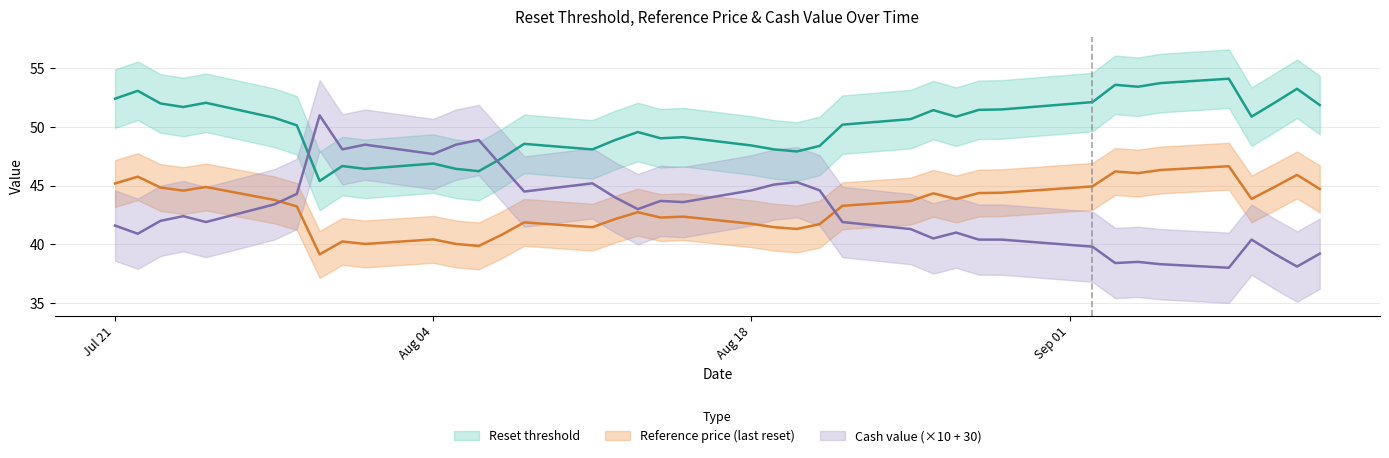

List the labels in order of Cash value value, smallest first.

2025-09-08, 2025-09-11, 2025-09-05, 2025-09-03, 2025-09-04, 2025-09-10, 2025-09-12, 2025-09-02, 2025-08-28, 2025-08-29, 2025-09-09, 2025-08-26, 2025-07-22, 2025-08-27, 2025-08-25, 2025-07-21, 2025-07-25, 2025-08-22, 2025-07-23, 2025-07-24, 2025-08-13, 2025-07-28, 2025-08-15, 2025-08-14, 2025-08-12, 2025-07-29, 2025-08-08, 2025-08-18, 2025-08-21, 2025-08-19, 2025-08-11, 2025-08-20, 2025-08-07, 2025-08-04, 2025-07-31, 2025-08-01, 2025-08-05, 2025-08-06, 2025-07-30